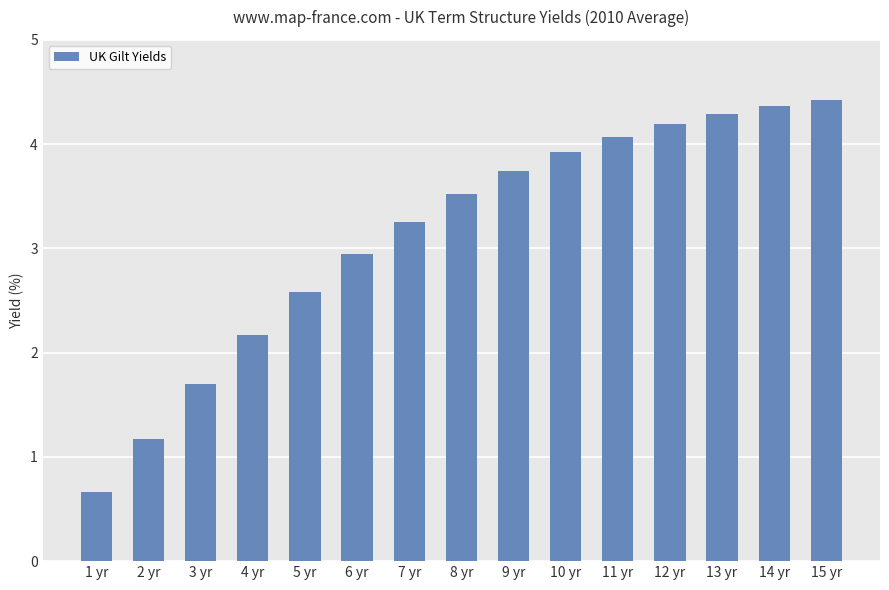

Where does the data first go above 3?

7 yr